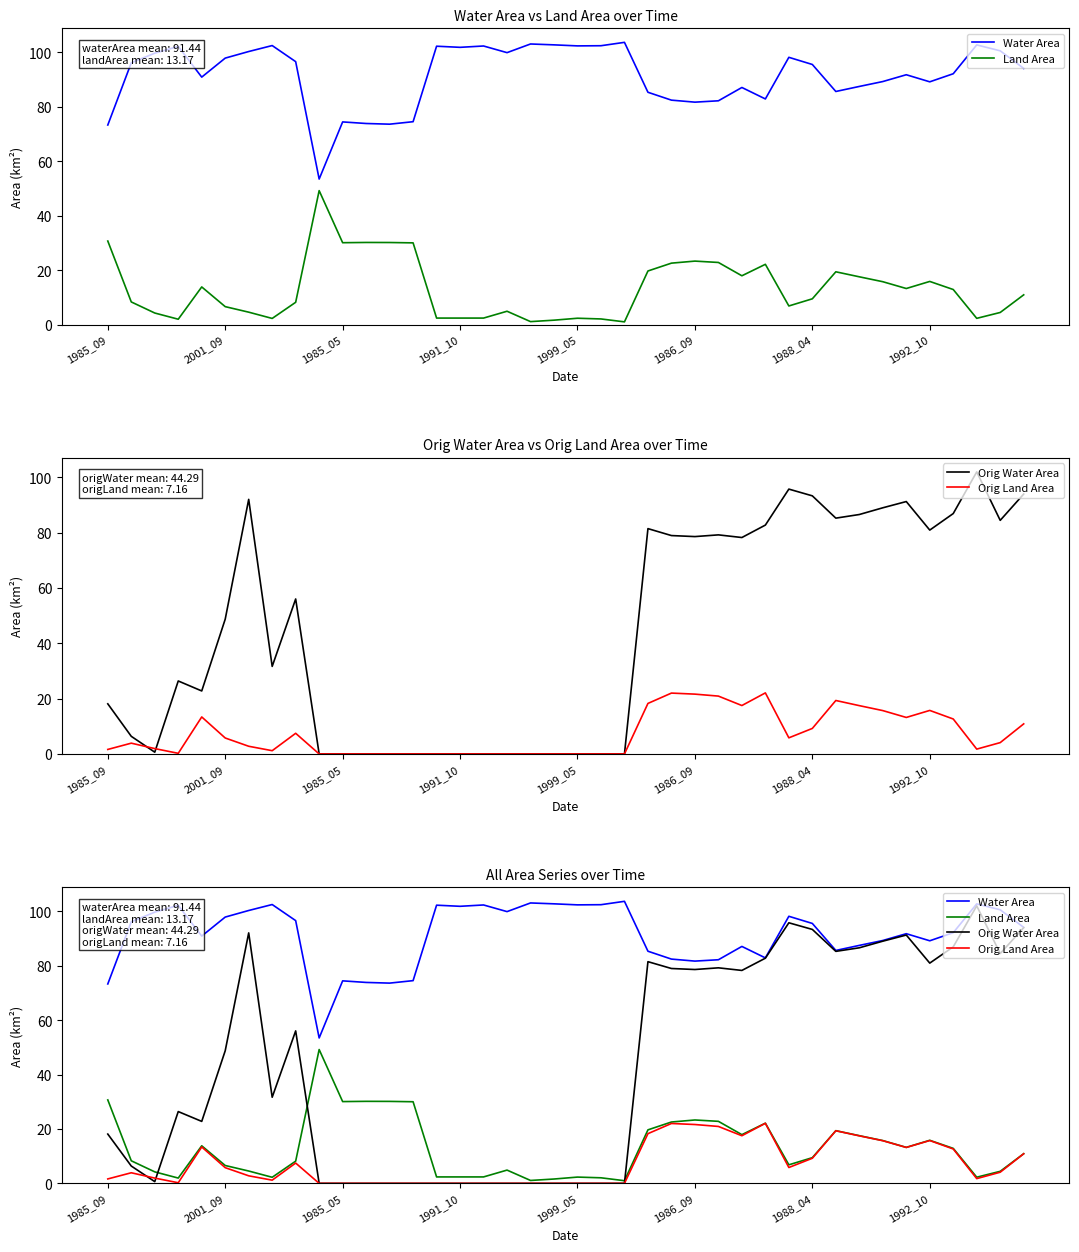

Is it true that Orig Land Area equals -7.1 at 12?

False